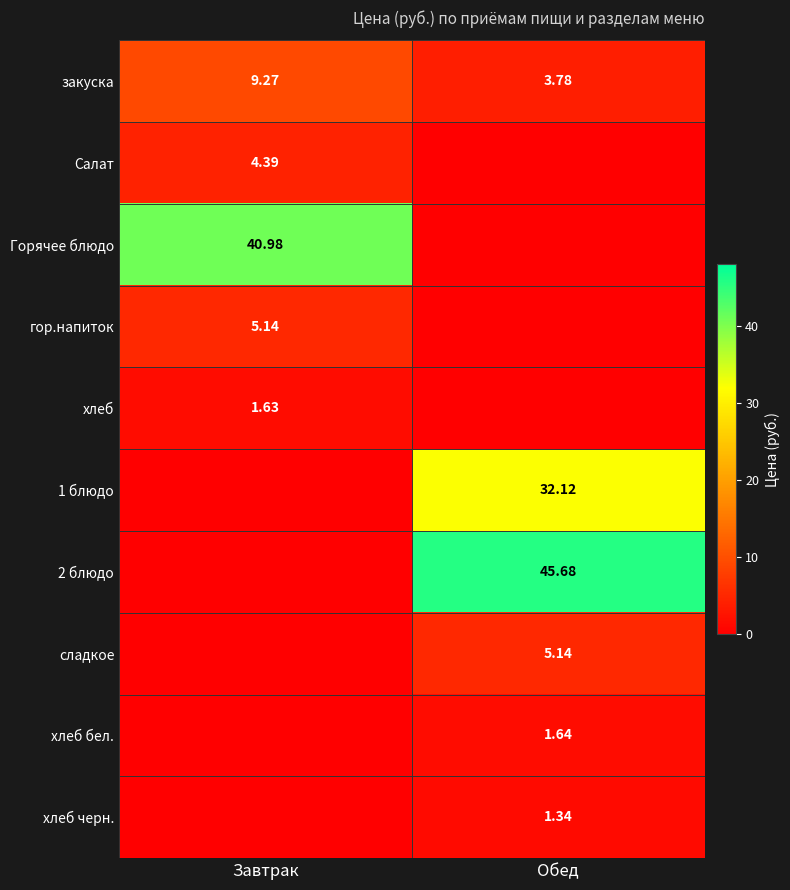

At which category is the sum across all series the highest?

Обед